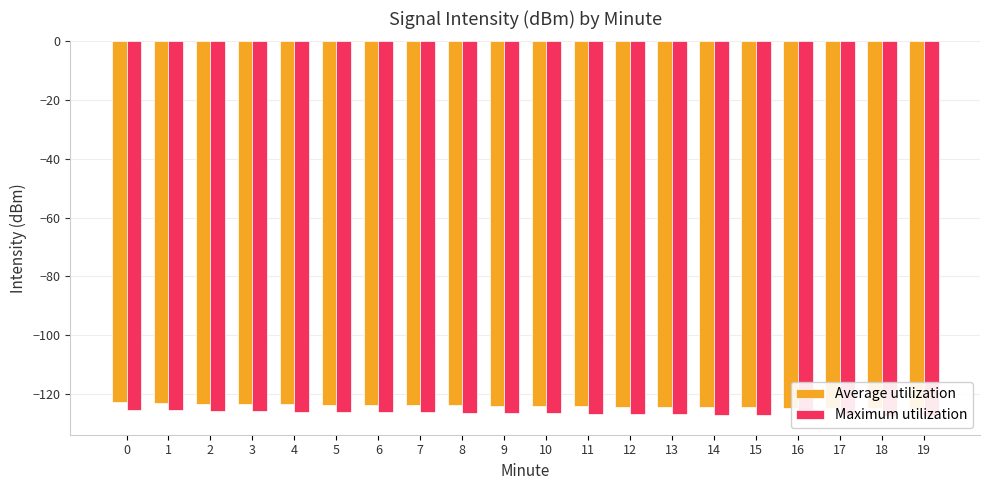

Which series has the largest total across all categories?

Average utilization